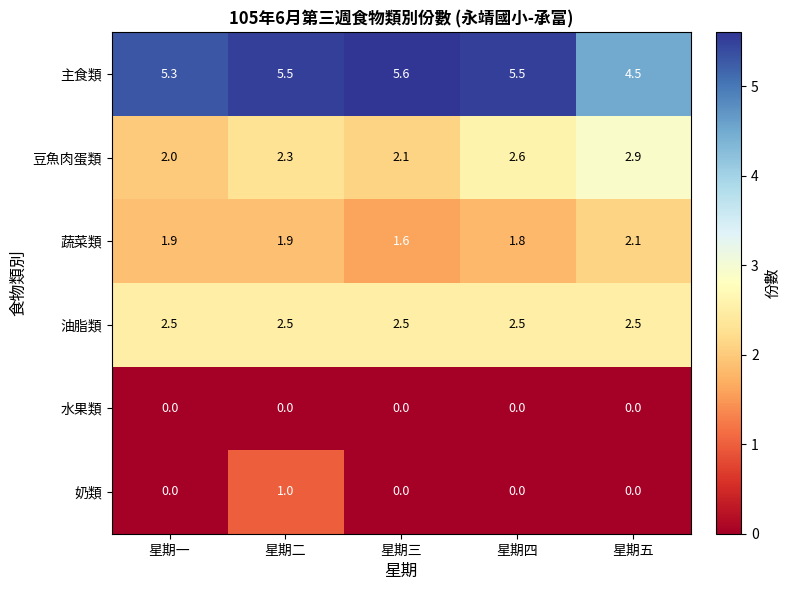

Which series has the widest spread of values?

主食類